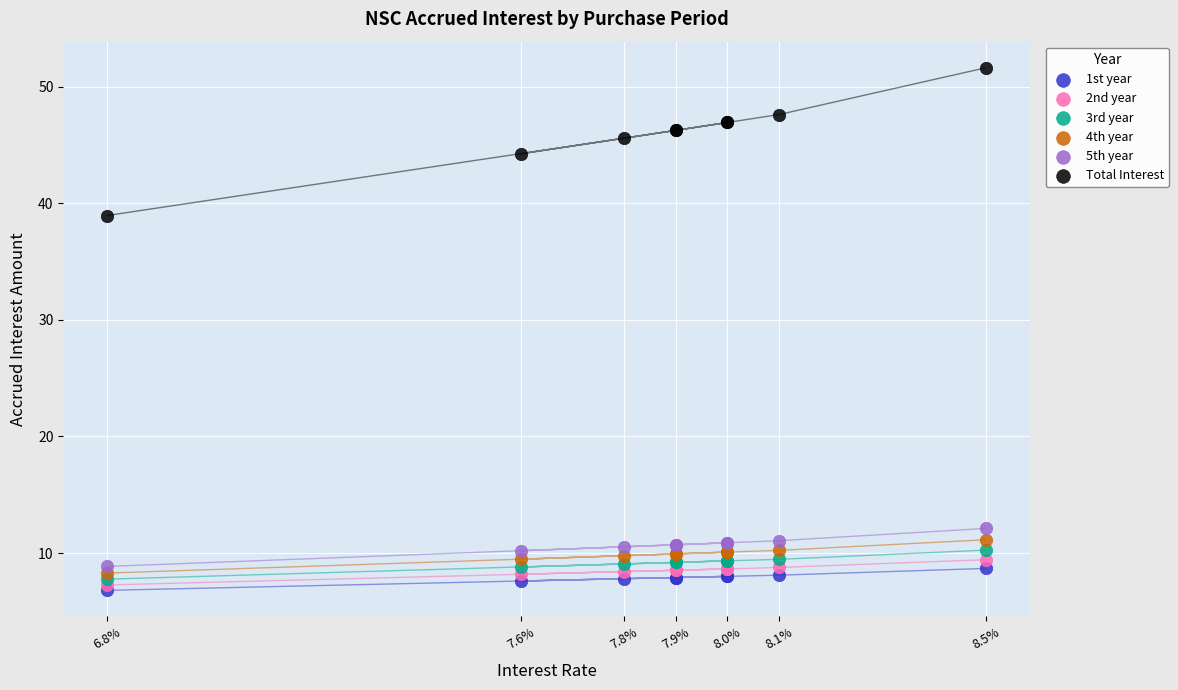

Which series has the widest spread of Y values?

Total Interest